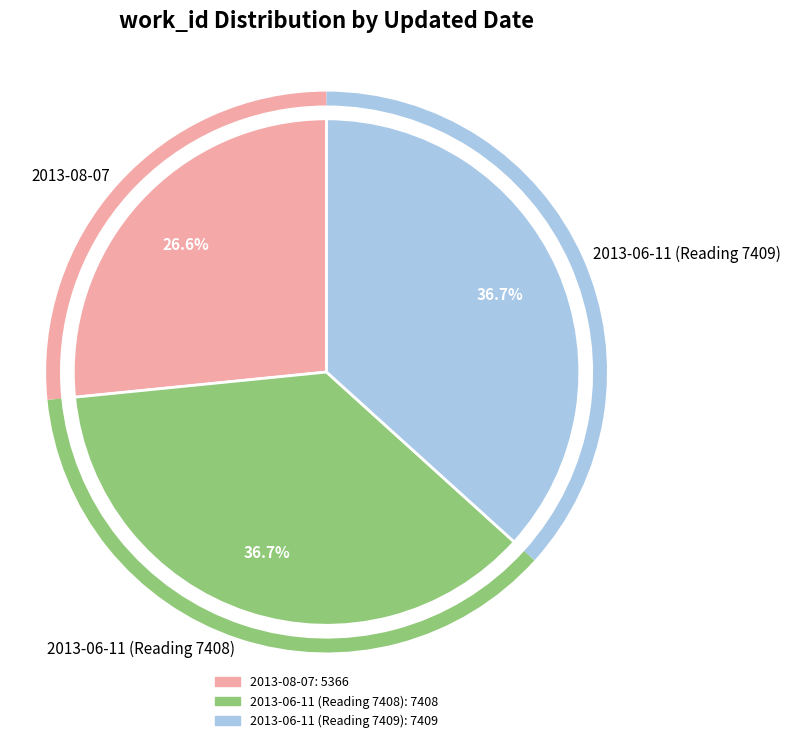

True or false: 2013-06-11 (Reading 7409) accounts for 23% of the total.

False